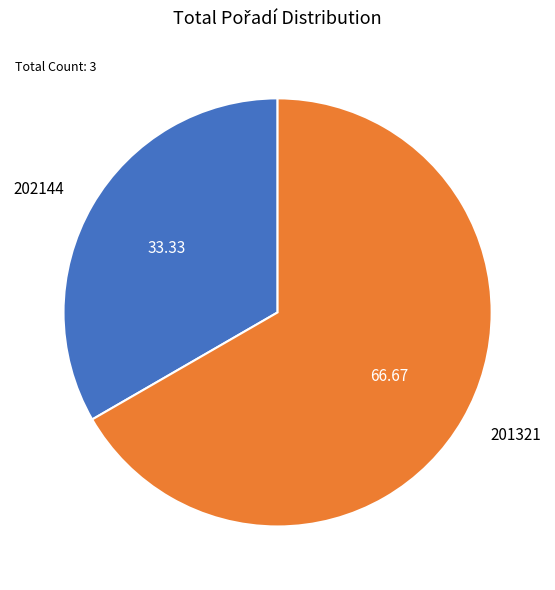

Approximately how many times larger is the value at 201321 compared to 202144?

2.0